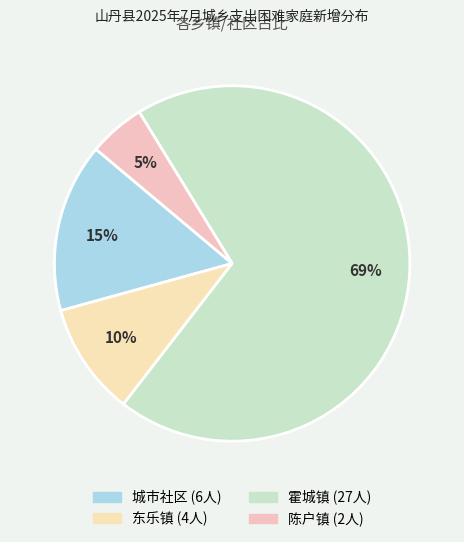

What is the largest slice in the pie chart?

霍城镇